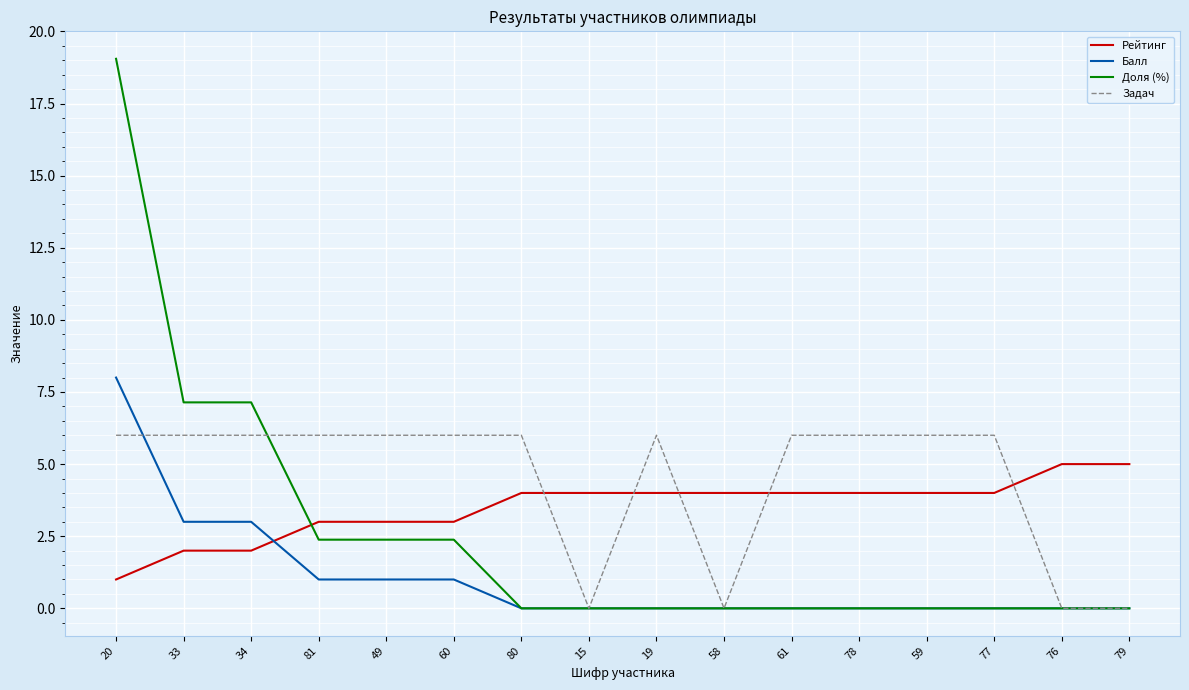

Which category has the highest value across all series?

20